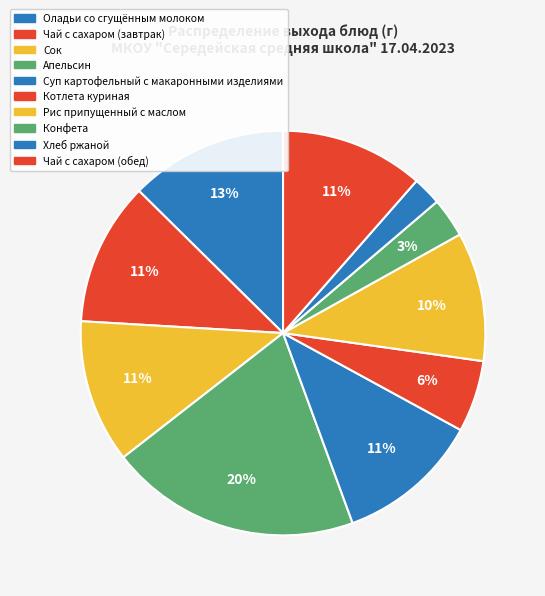

Does Чай с сахаром (завтрак) account for over 50% of the chart?

No